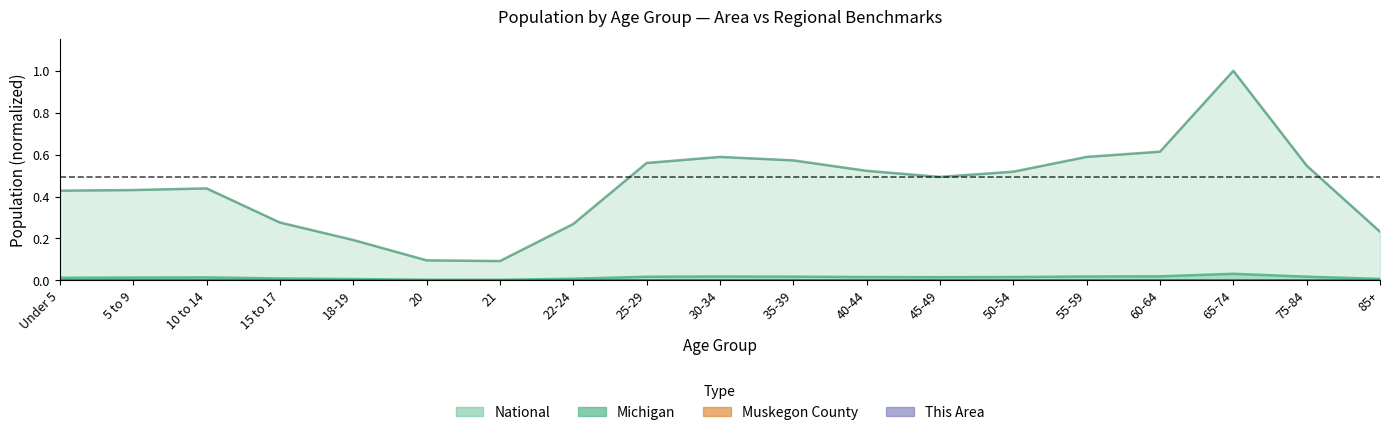

Does the chart have visible grid lines?

No